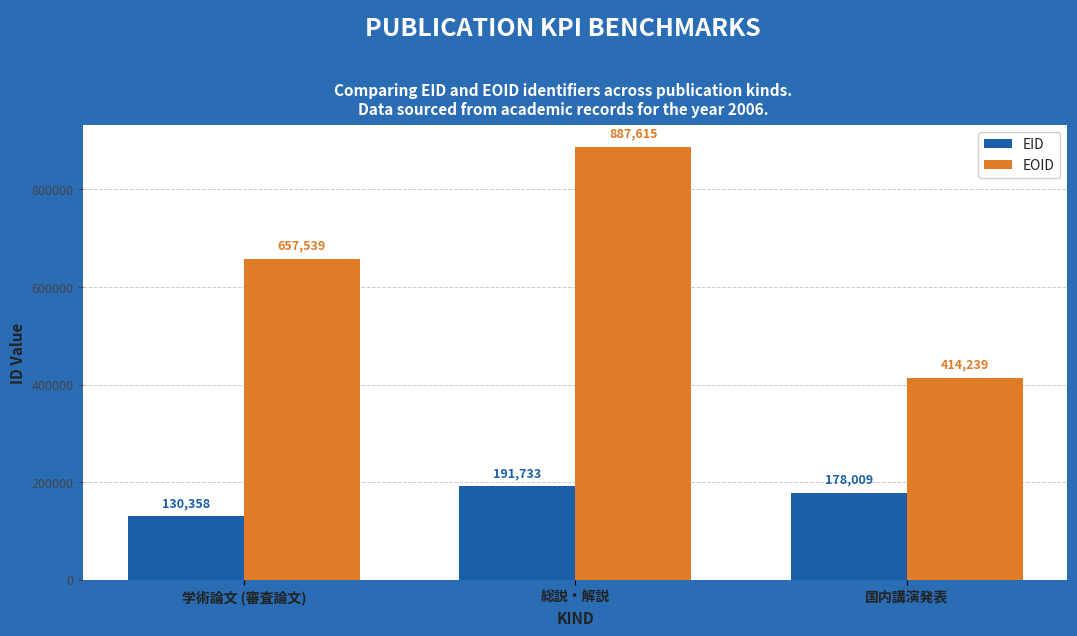

How many bars are there in total?

6